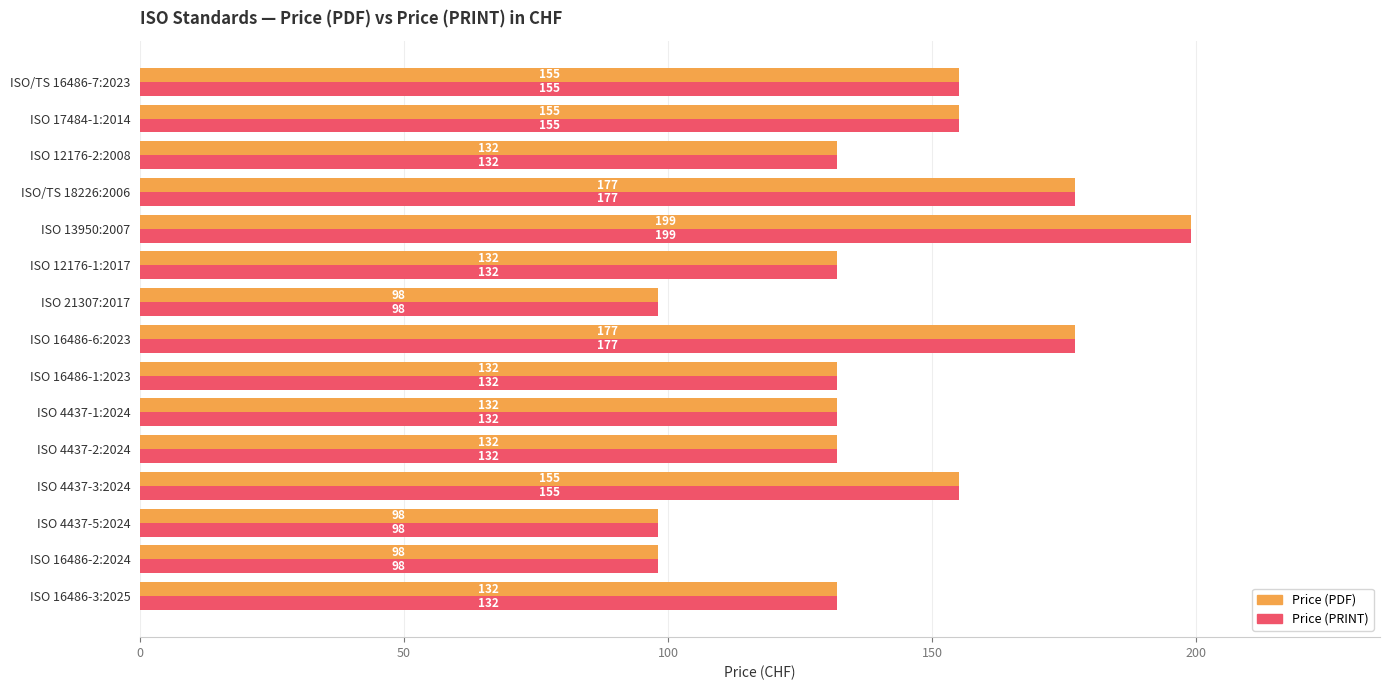

What are all the series names shown in the legend?

Price (PDF), Price (PRINT)